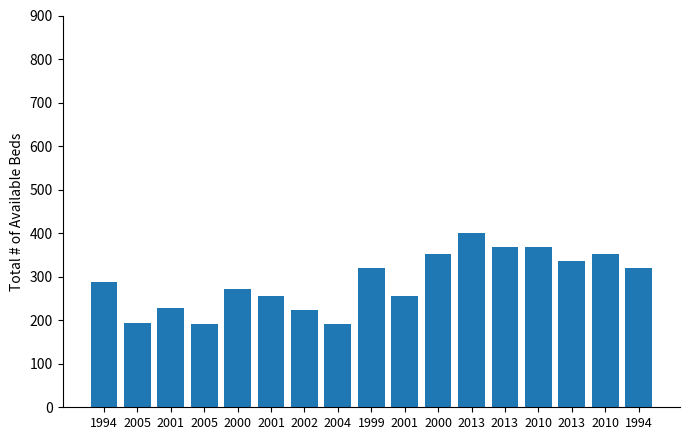

Reading left to right, list all the values displayed in this chart.

1994=288	2005=194	2001=229	2005=192	2000=272	2001=256	2002=224	2004=192	1999=320	2001=256	2000=352	2013=400	2013=368	2010=368	2013=336	2010=352	1994=320